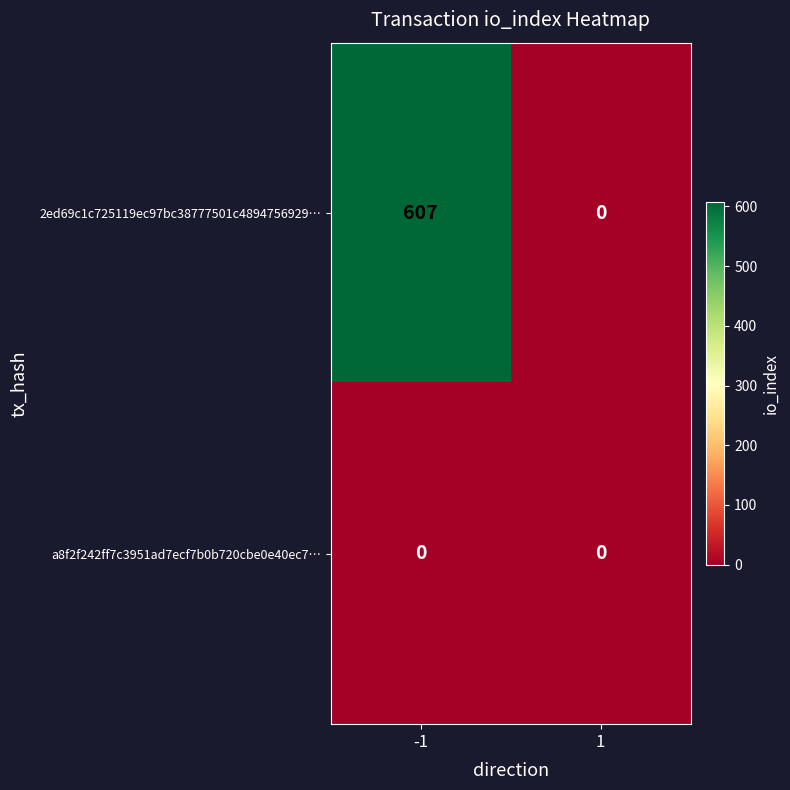

How many data points does each series have?

2